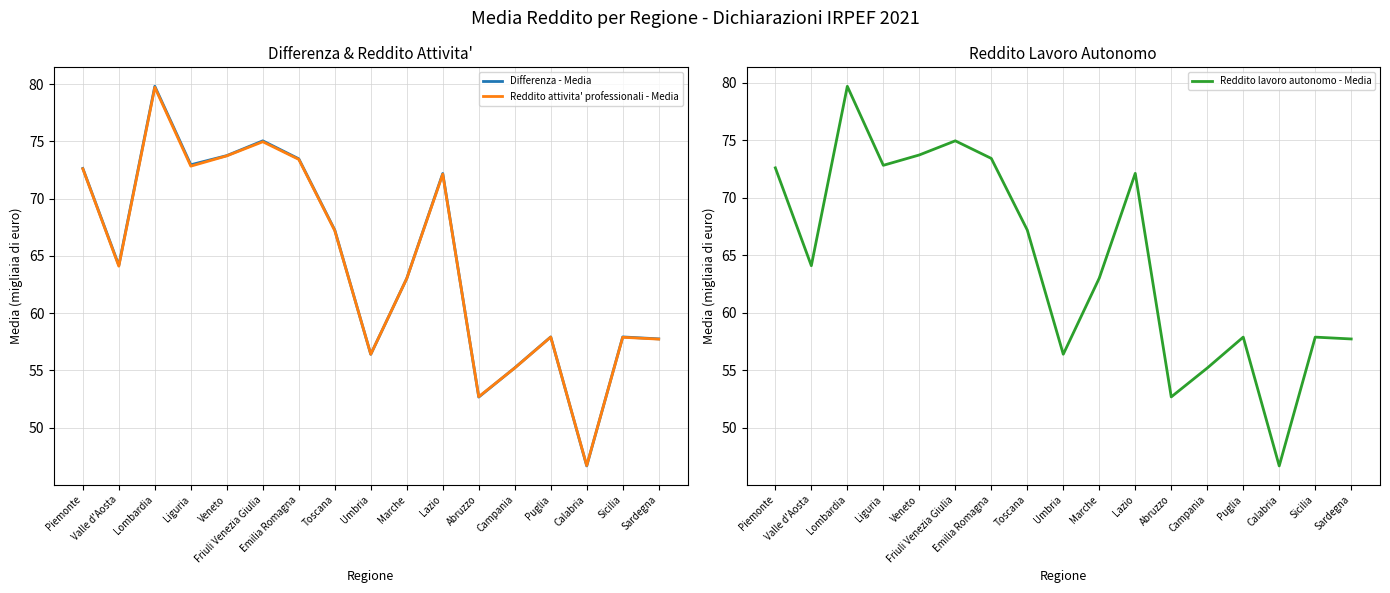

How many data points in Reddito attivita' professionali - Media are less than 64?

8